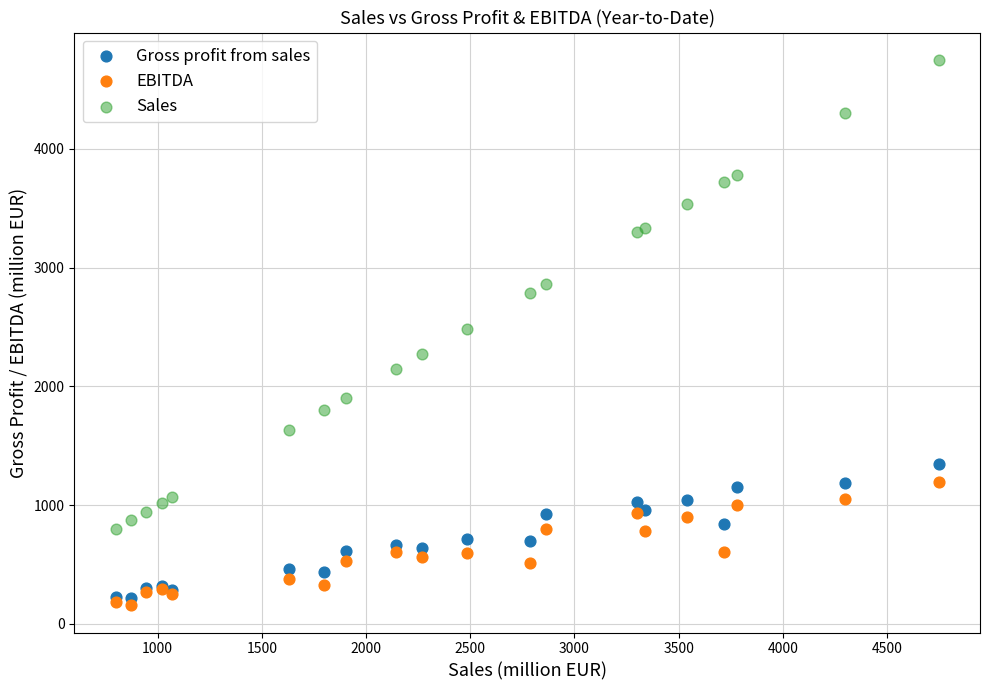

Which series reaches the maximum Y coordinate?

Sales